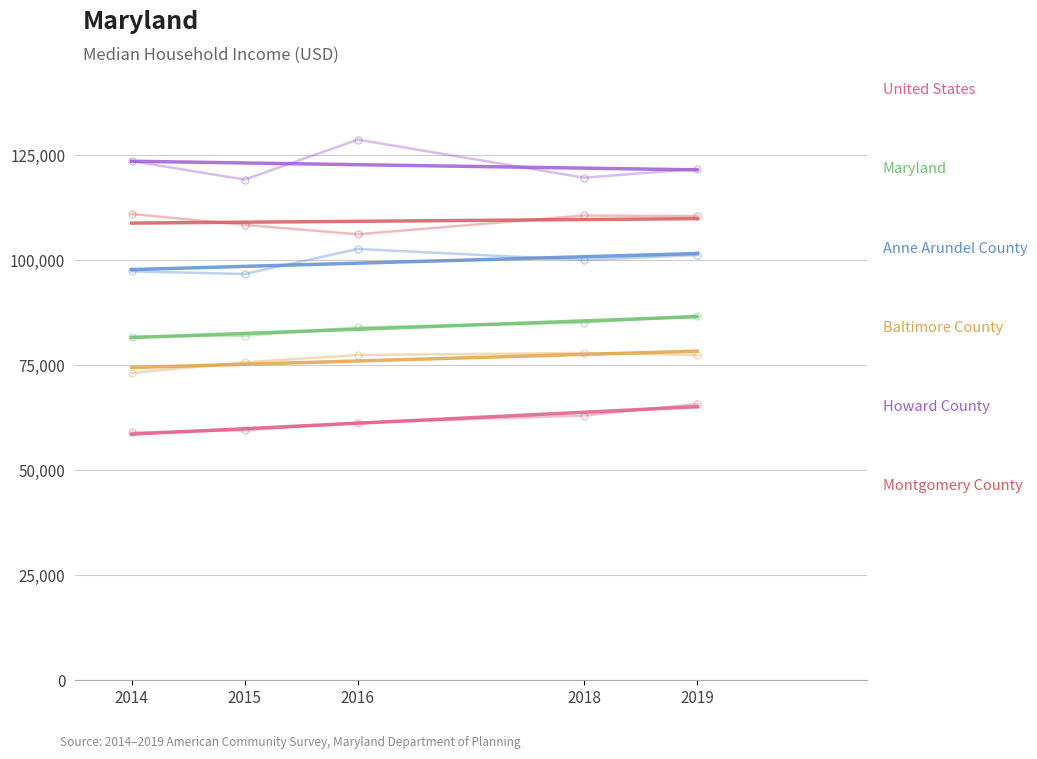

True or false: Maryland has more than 0 interior local peaks.

False